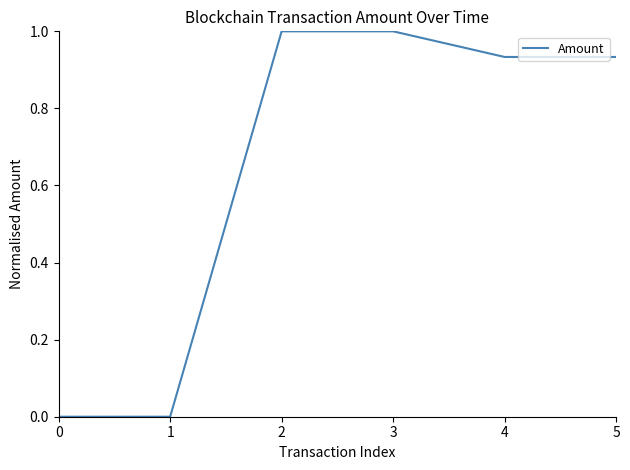

How many interior local valleys (lower than both neighbors) does the data have?

1